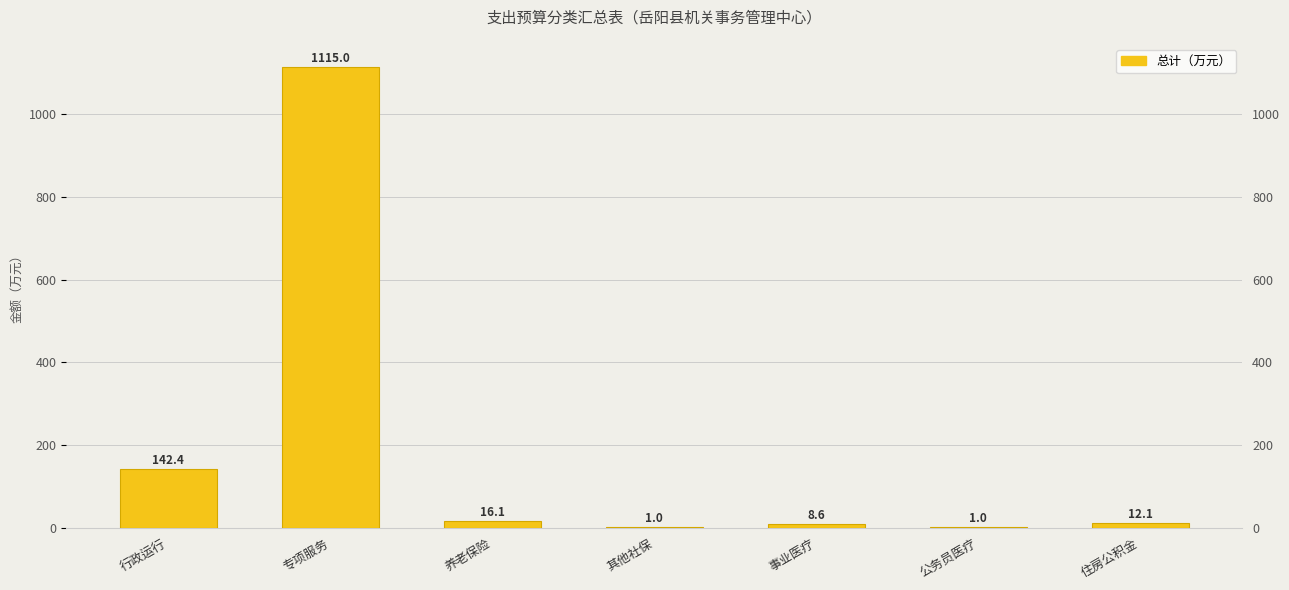

Which has a higher value, 养老保险 or 公务员医疗?

养老保险